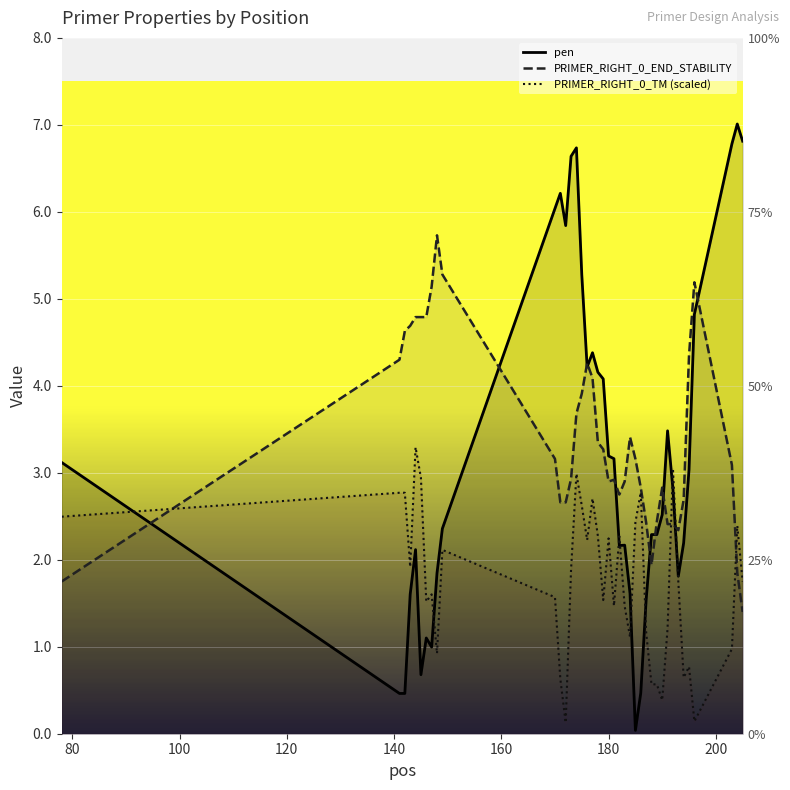

What is the difference between the maximum and minimum values in the pen series?

7.0